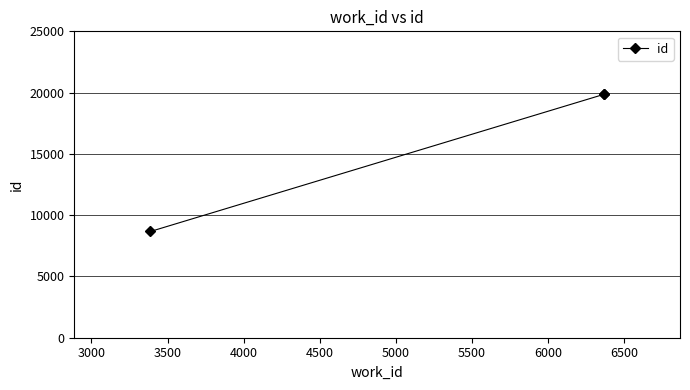

Reading left to right, extract all data points from this chart.

8668	19858	19859